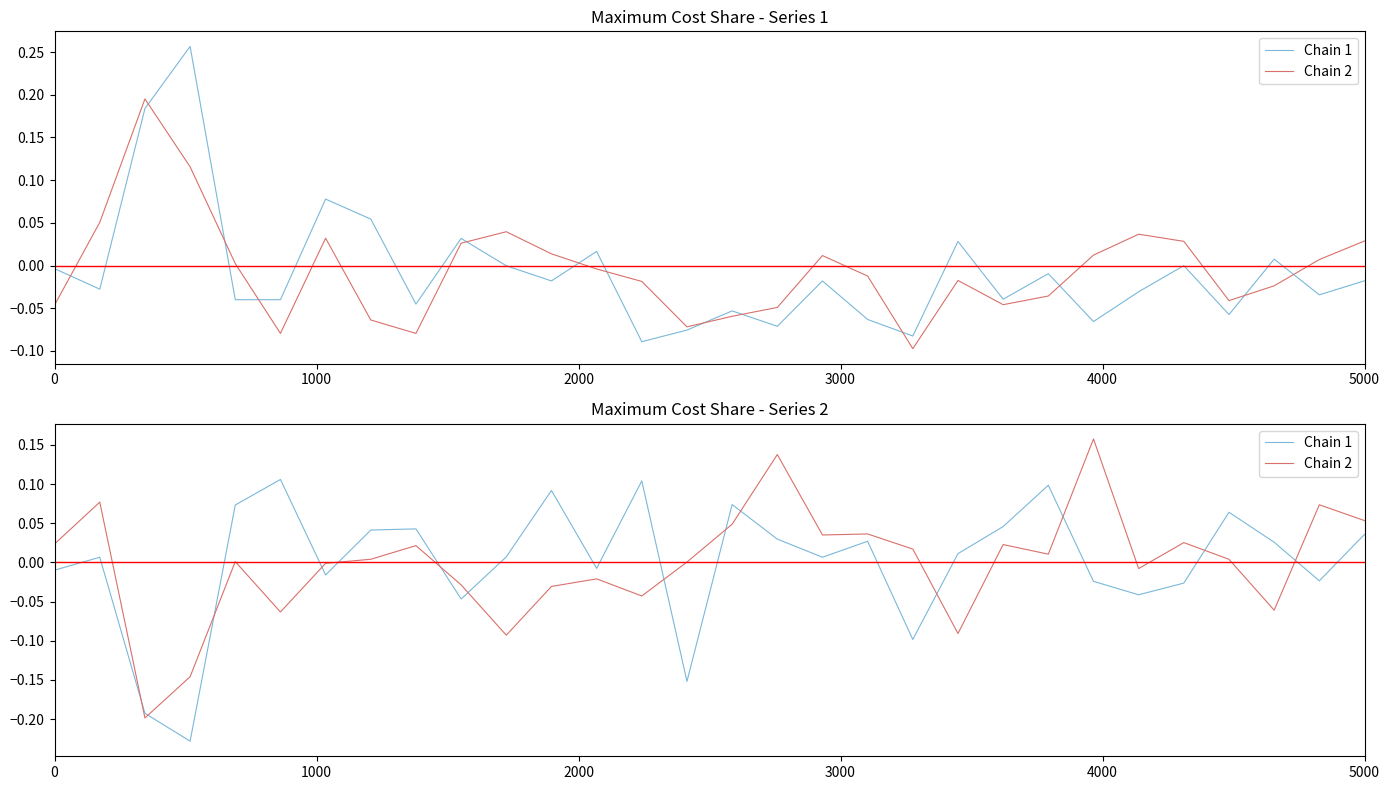

At how many categories does at least one series exceed 0?

24